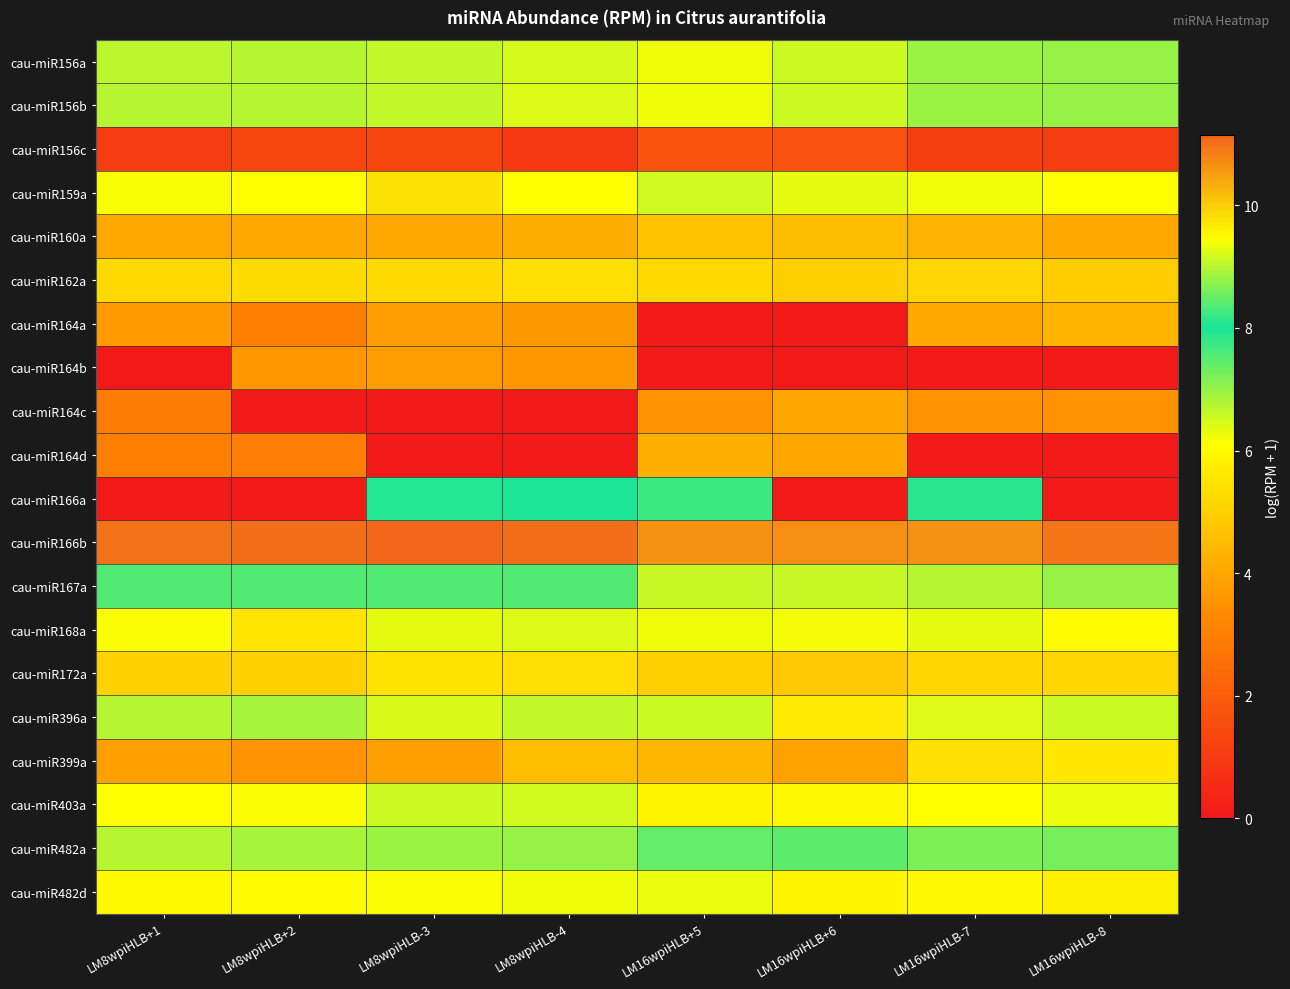

What is the maximum value shown in the chart?

11.1